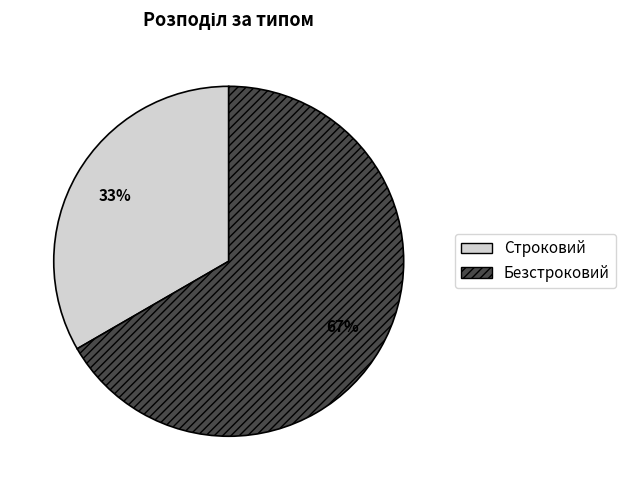

To the nearest percent, what is the average slice percentage?

50%